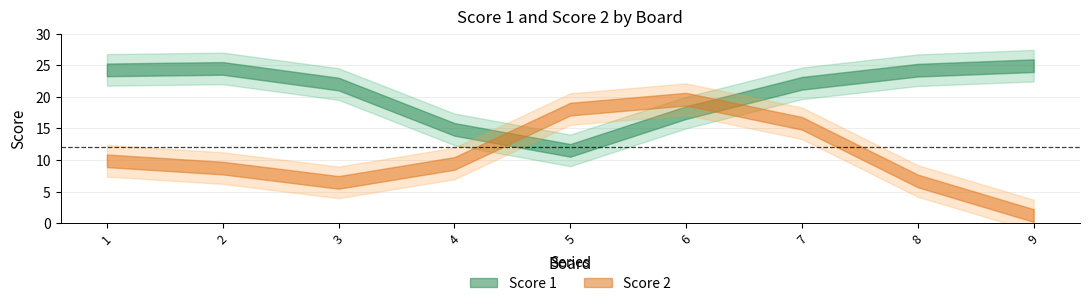

Read the Score 1 value at 4, to the nearest 10.

10